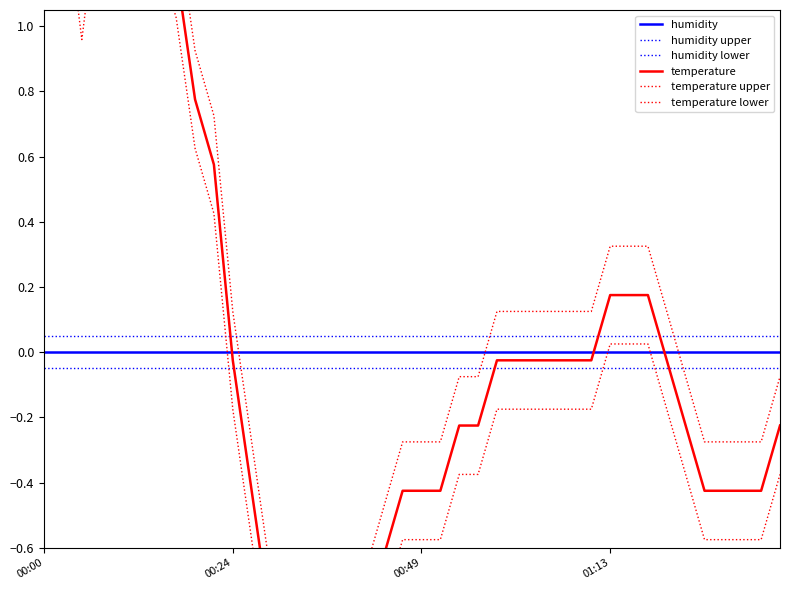

Where do temperature upper and humidity upper first cross each other?

10 and 11